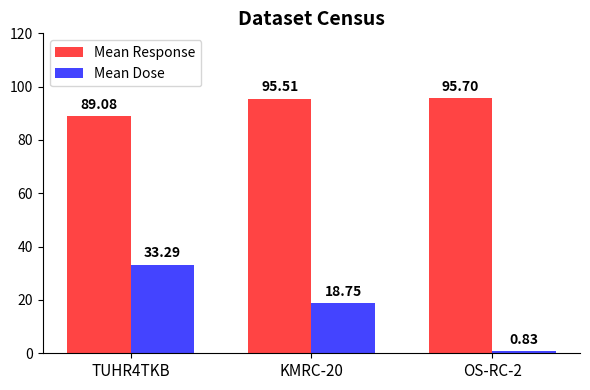

Which category has the lowest value in the Mean Response series?

TUHR4TKB